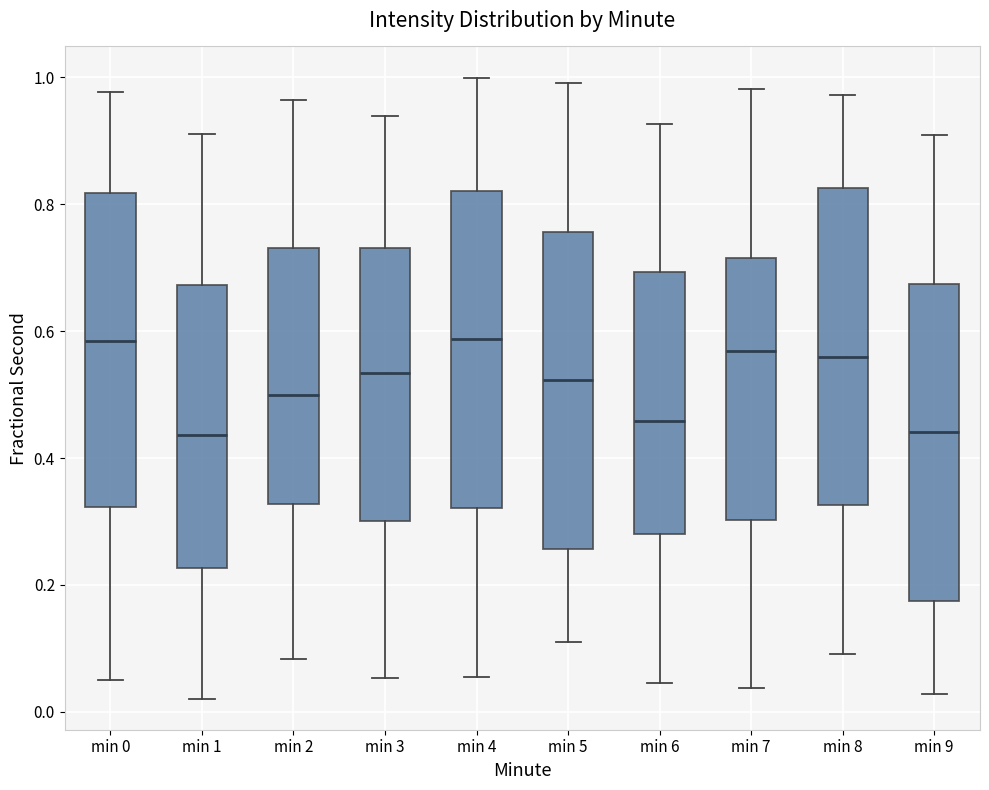

Where does the lower whisker of the box for min 0 end on the y-axis? The values are not printed on the chart, so give them approximately, as read against the axis.

0.04